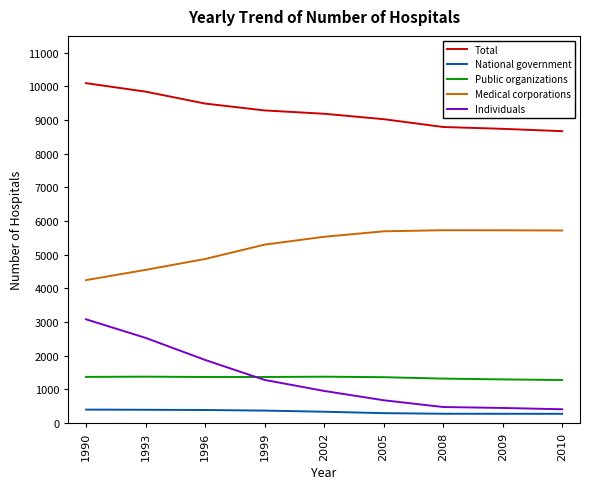

What is the lowest value of the Public organizations series?

1278